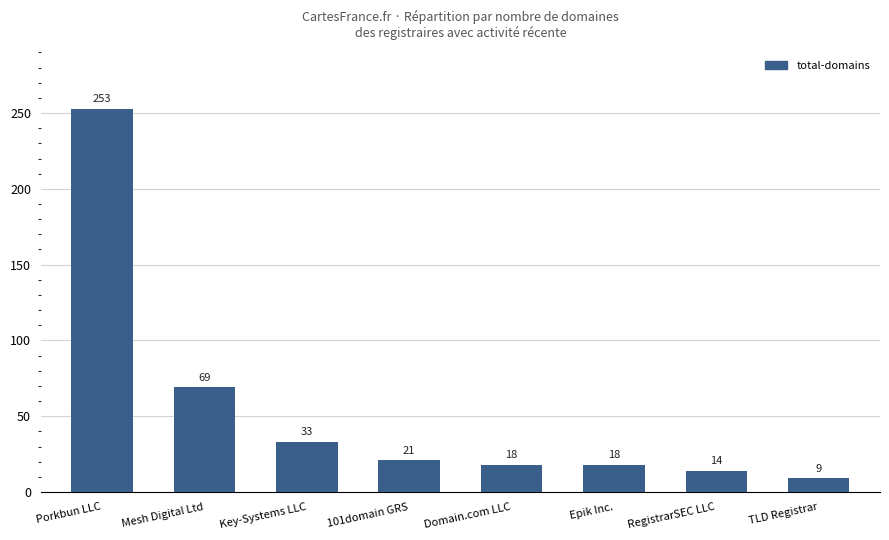

How many values are below 21?

4